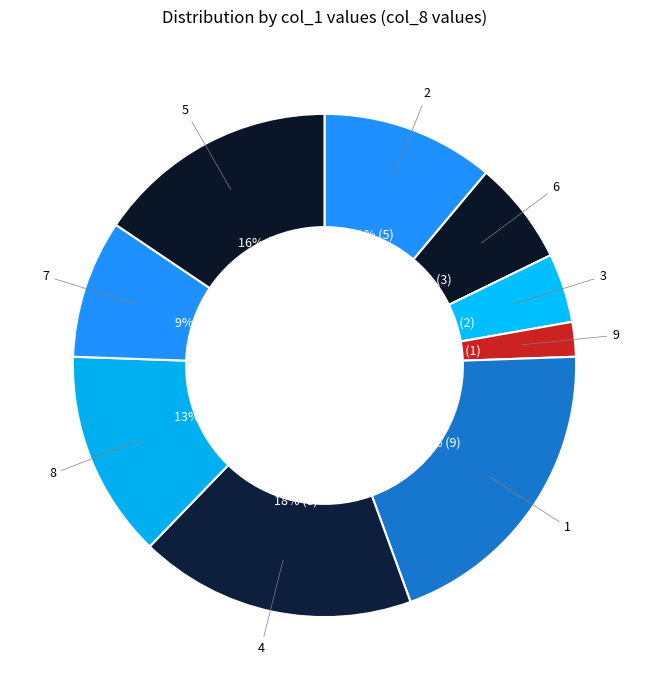

What percentage is the 3 slice, to the nearest percent?

4%